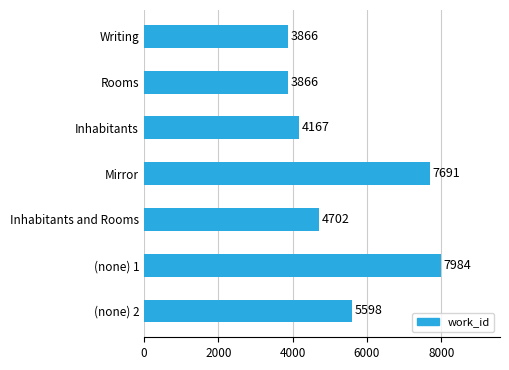

Reading top to bottom, transcribe all the data shown in this chart.

3866	3866	4167	7691	4702	7984	5598